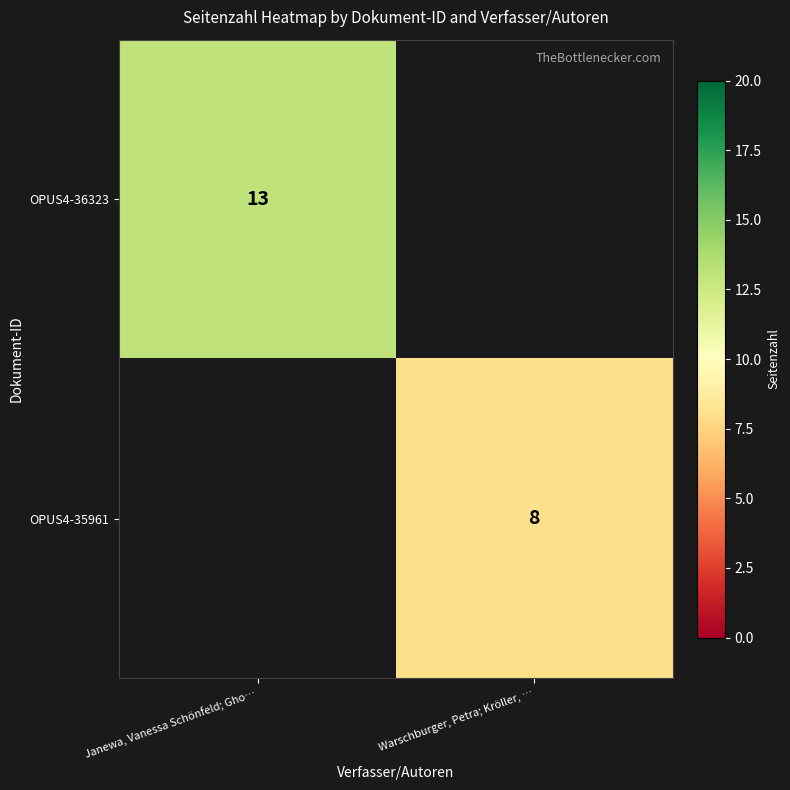

The OPUS4-35961 series shows 8 at Warschburger, Petra; Kröller, …. True or false?

True